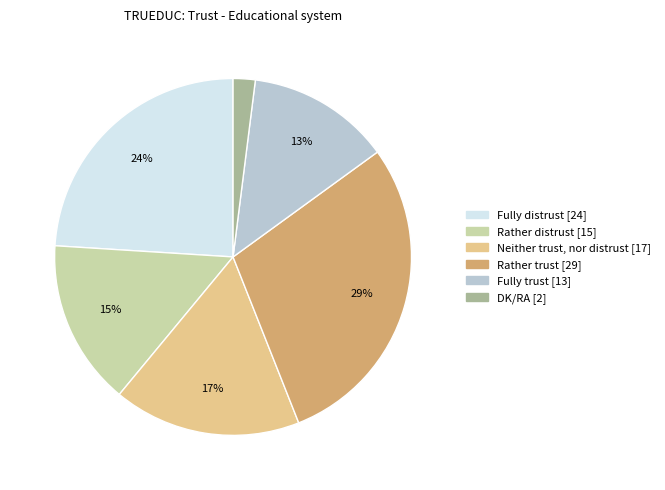

How many slices are in this pie chart?

6